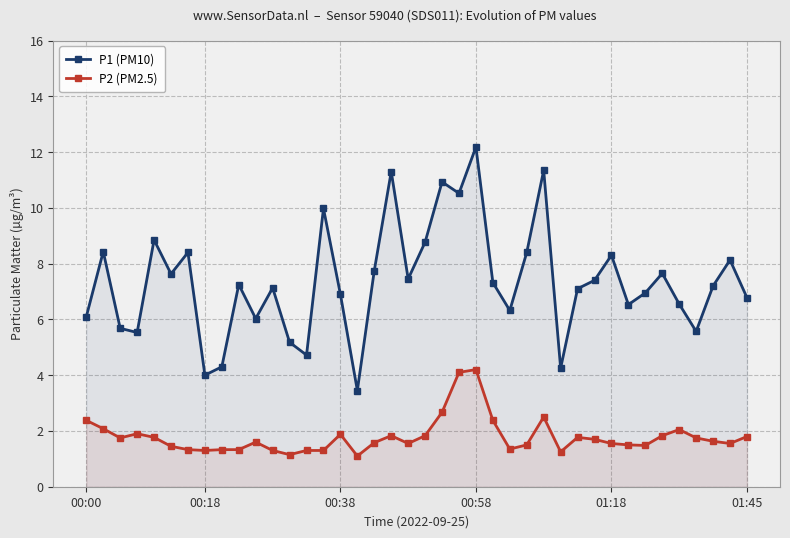

Count the number of data series in this chart.

2